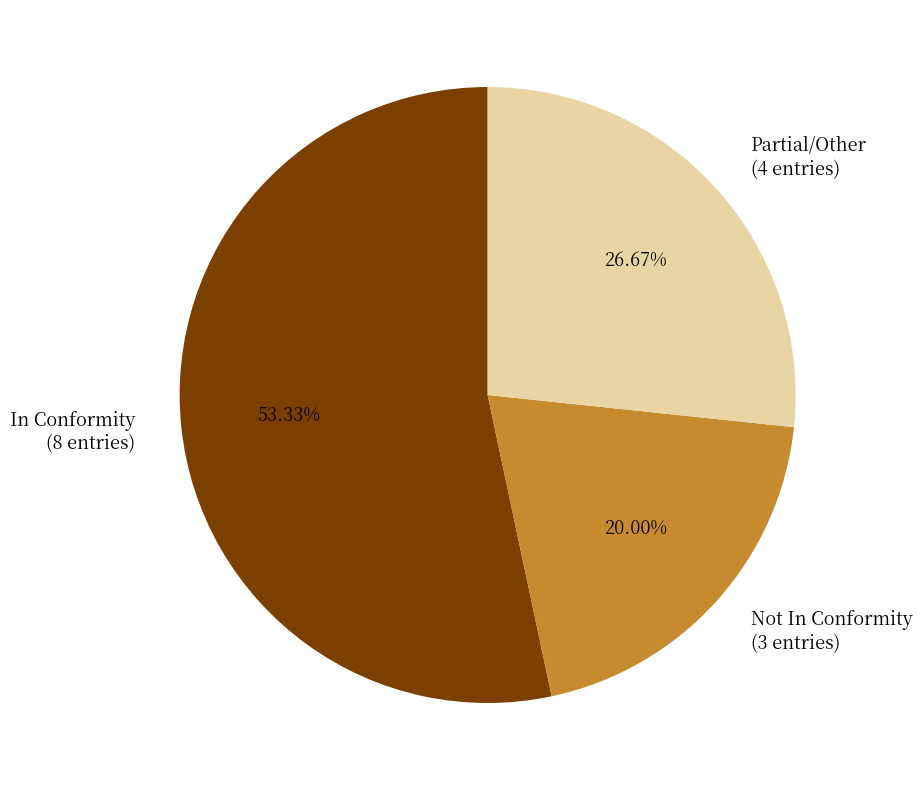

Between In Conformity (8 entries) and Partial/Other (4 entries), which is larger?

In Conformity (8 entries)